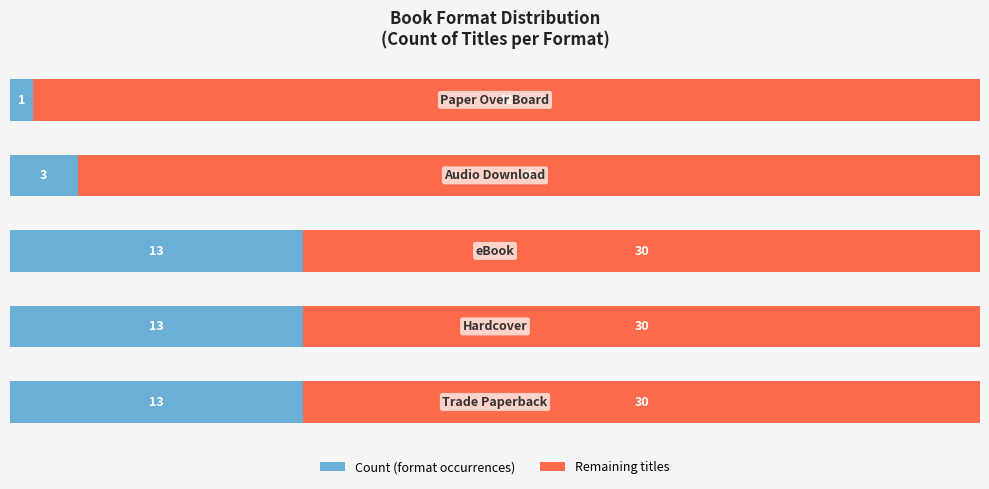

What is the sum of all Count (format occurrences) values?

43